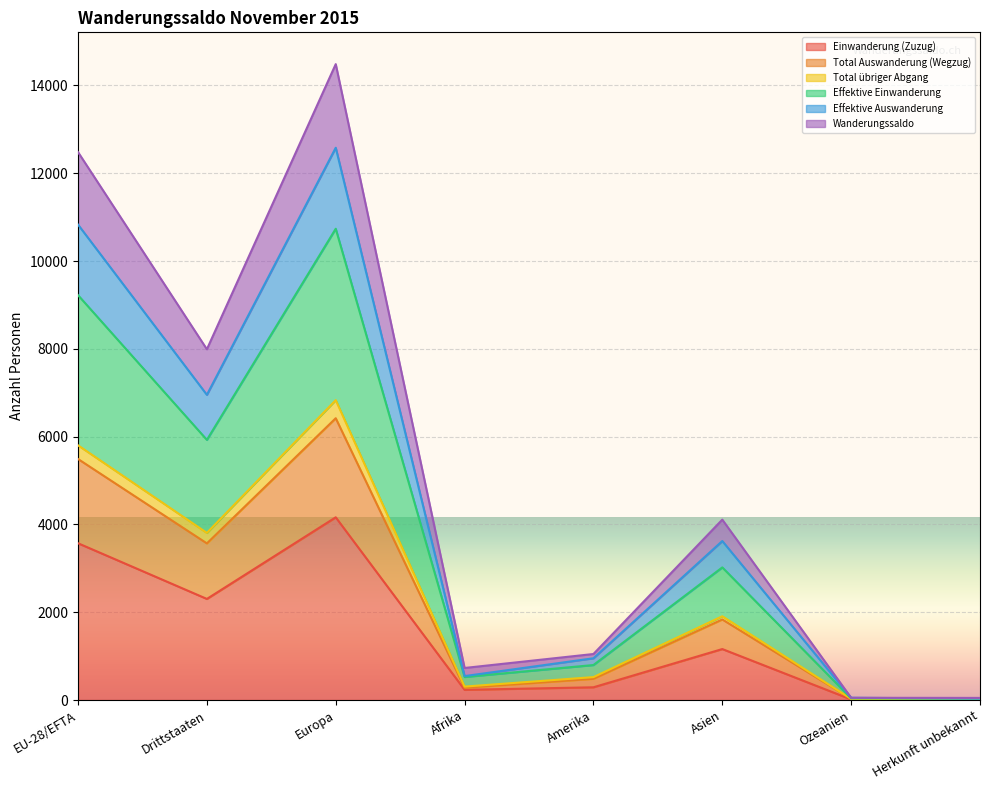

What is the maximum value for Einwanderung (Zuzug)?

4162